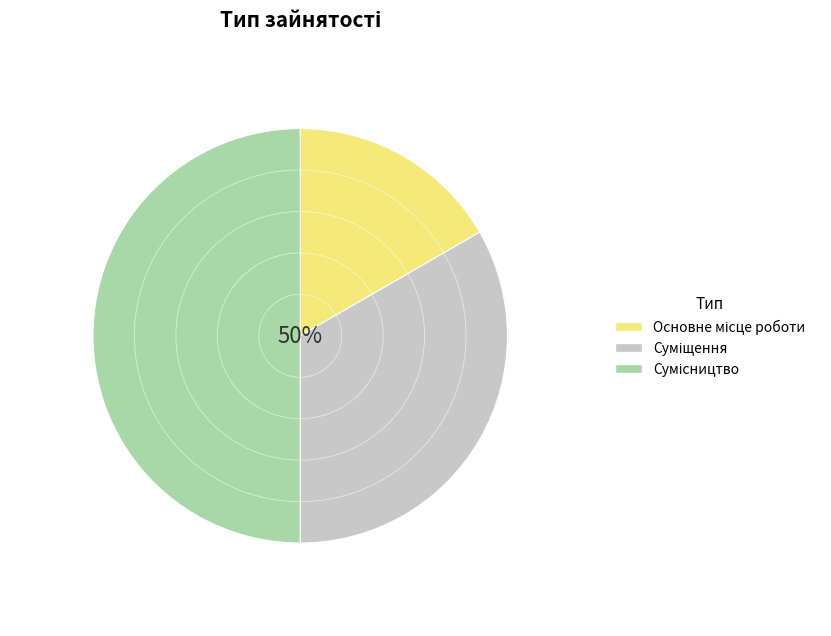

Is the sum of Основне місце роботи and Суміщення greater than half?

No